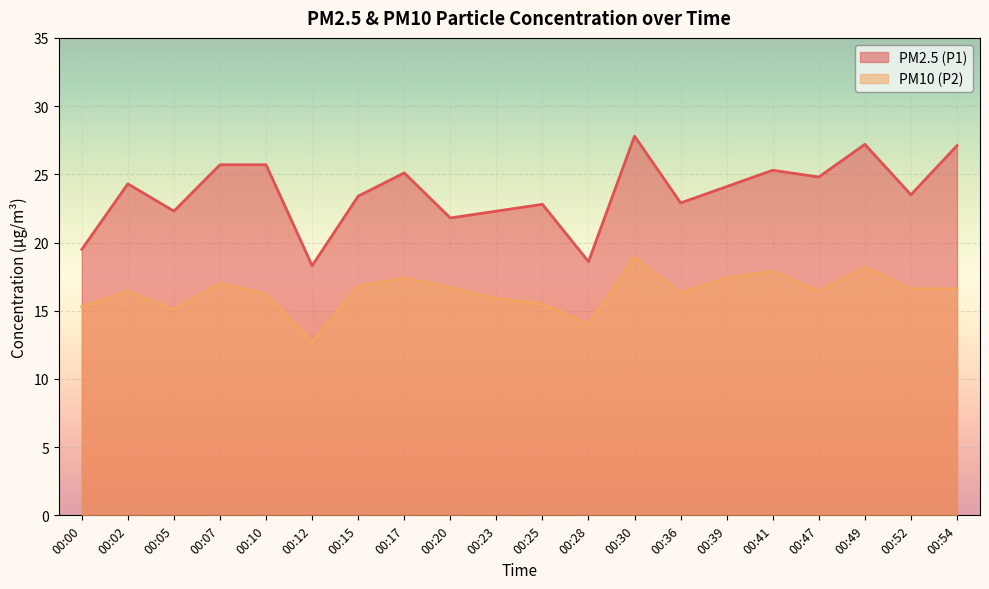

What value does the PM2.5 (P1) series have at 00:02?

24.3